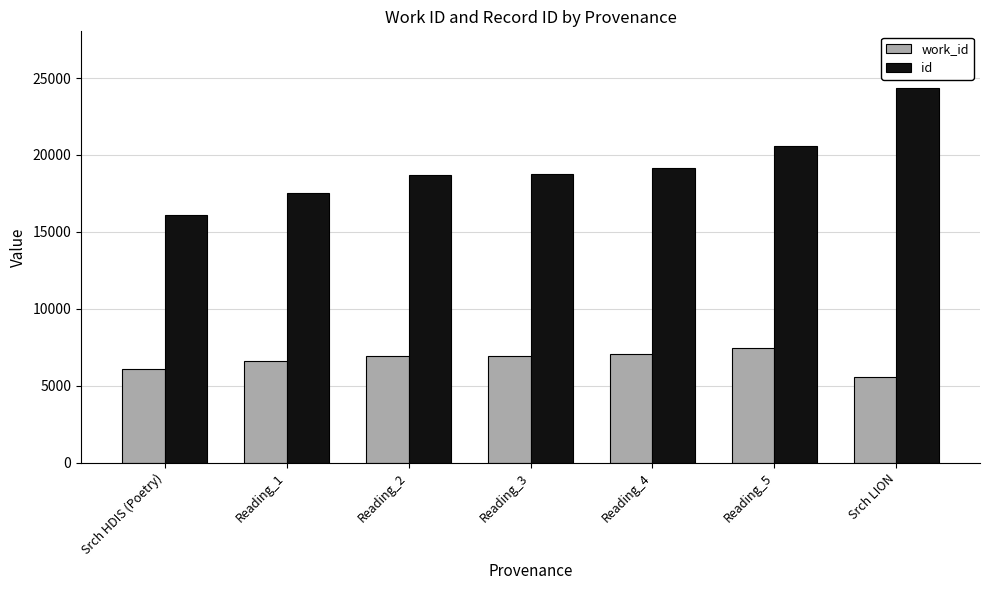

The id series shows 19123 at Reading_4. True or false?

True